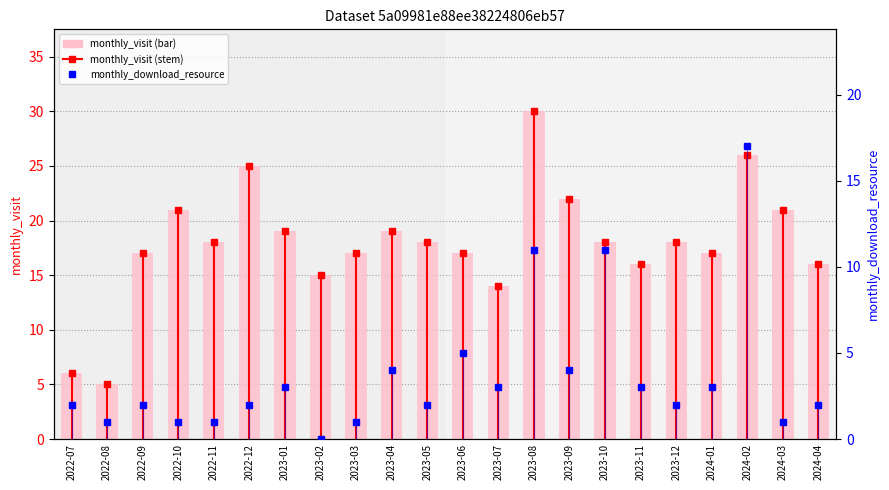

Which series has the widest spread of values?

monthly_visit (bar)